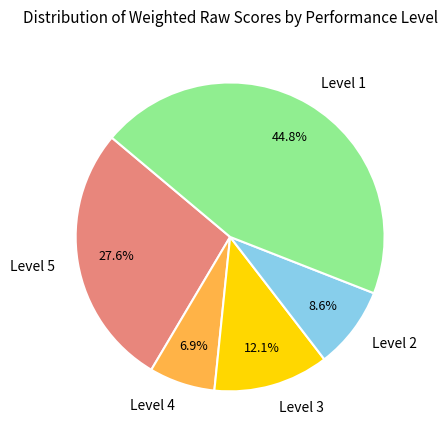

Rank the categories by value from lowest to highest.

Level 4, Level 2, Level 3, Level 5, Level 1